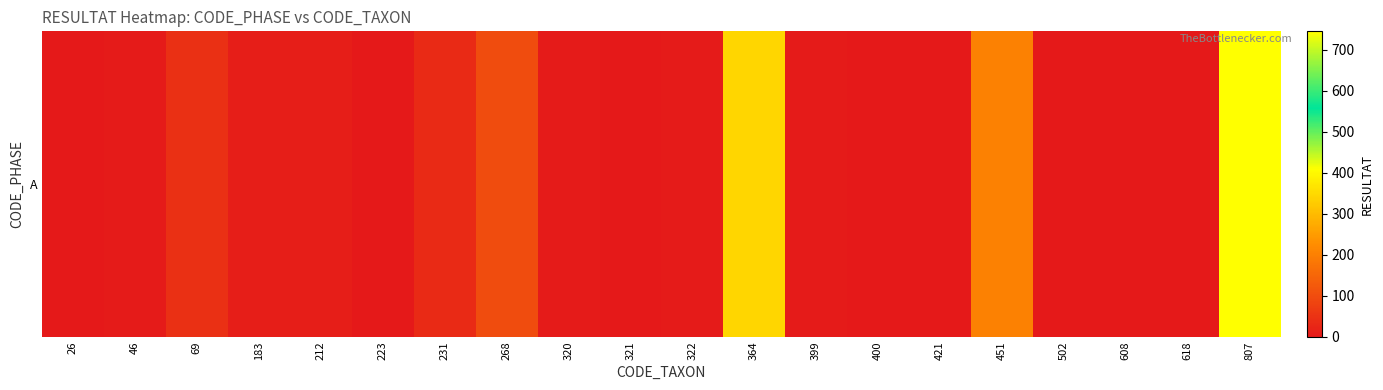

The chart shows a value of 2 at 320. True or false?

False